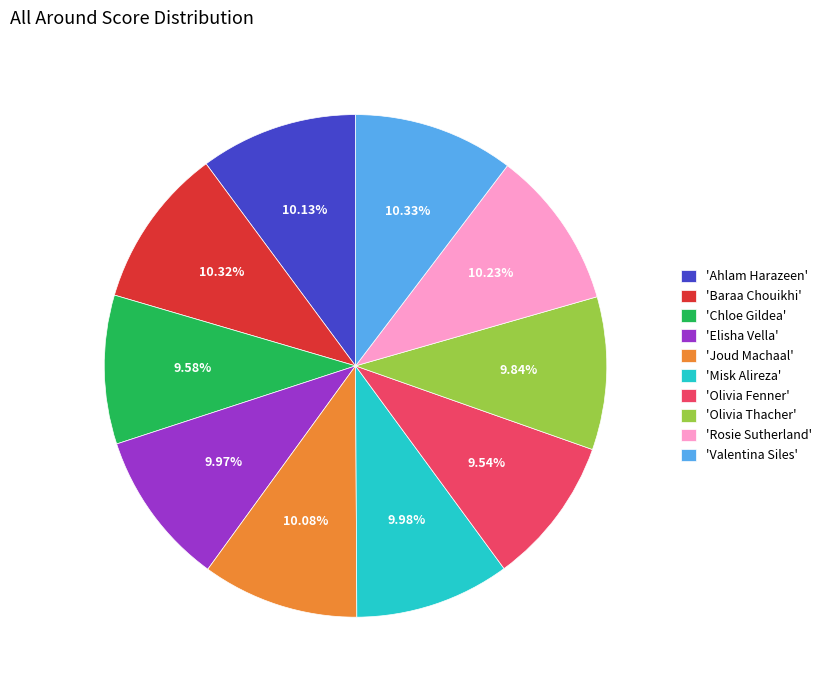

Combined, do 'Chloe Gildea' and 'Baraa Chouikhi' account for over 50%?

No